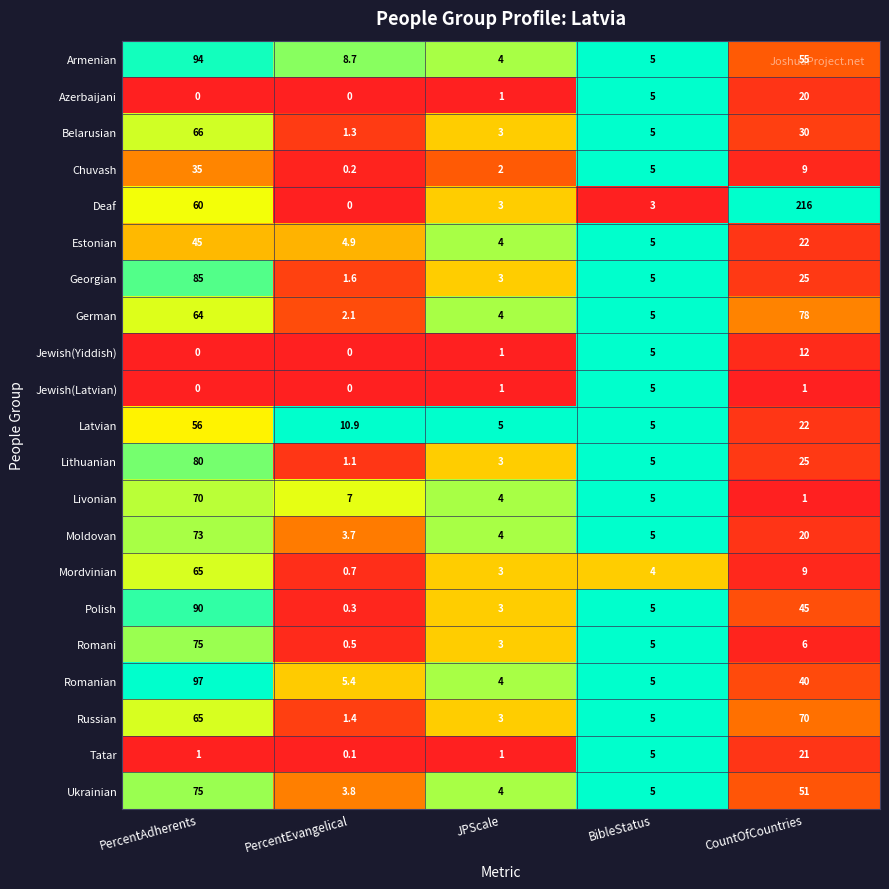

Which series has the largest range (max minus min)?

Deaf